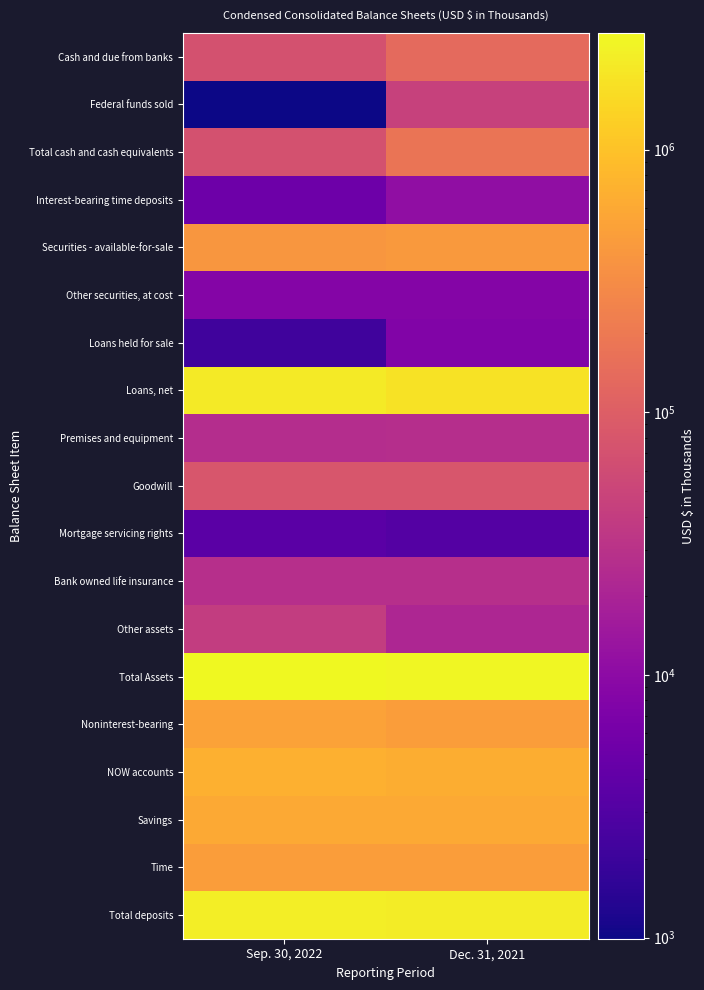

What is the difference between the highest and lowest values at Dec. 31, 2021?

2635143